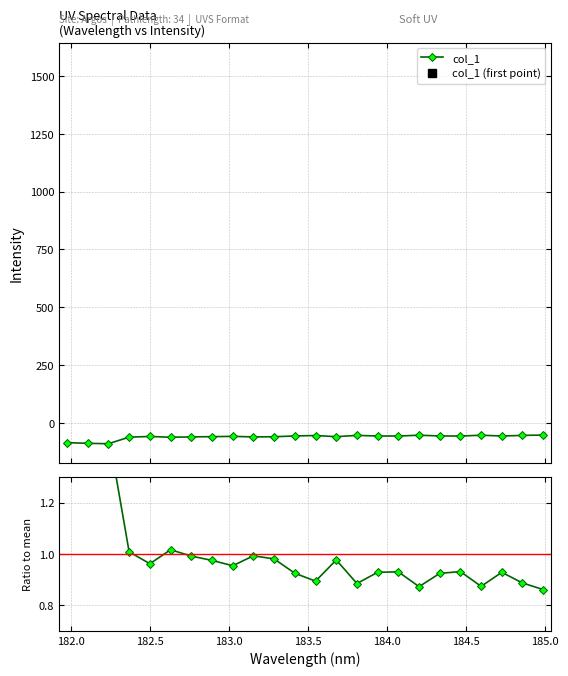

What is the value of the col_1 point at the 7th from the left?

-60.9